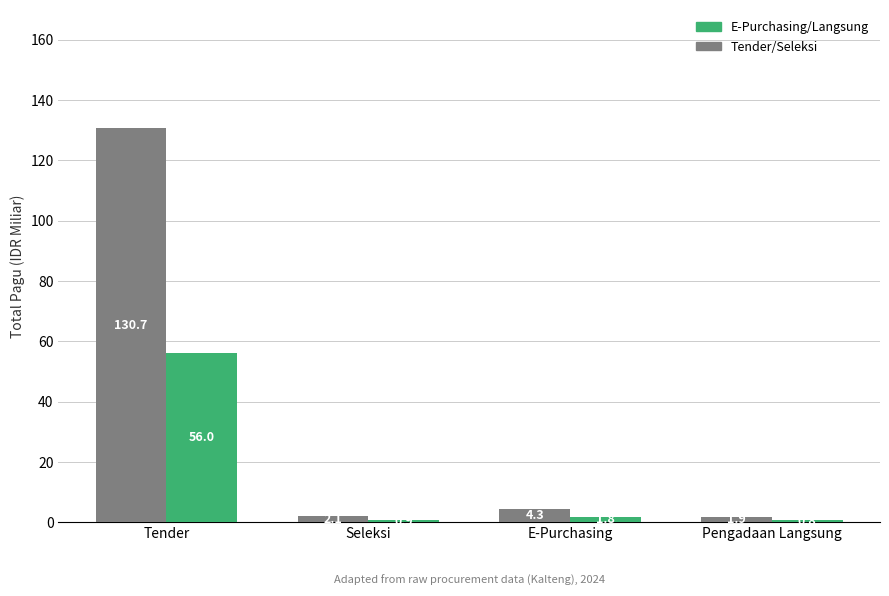

What are all the series names shown in the legend?

E-Purchasing/Langsung, Tender/Seleksi